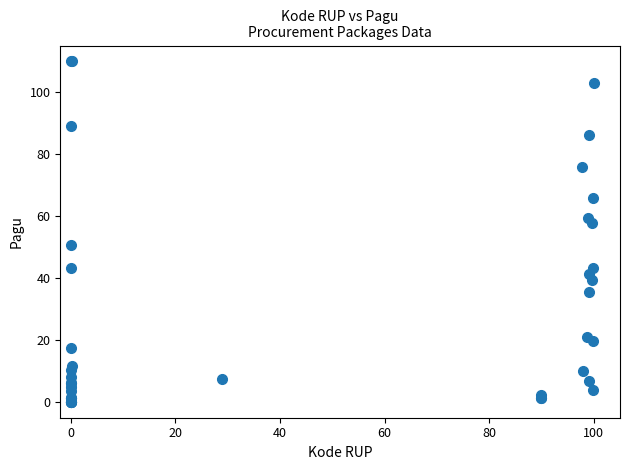

What Y value in the scatter plot is closest to 55?

57.9